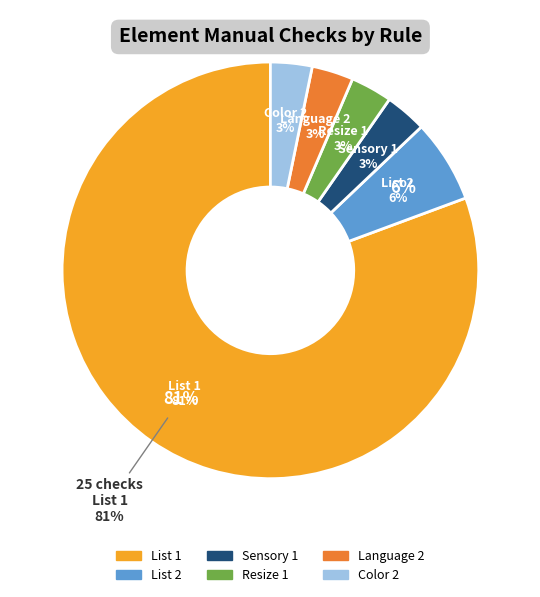

What is the change in value from List 2 to Resize 1?

-1